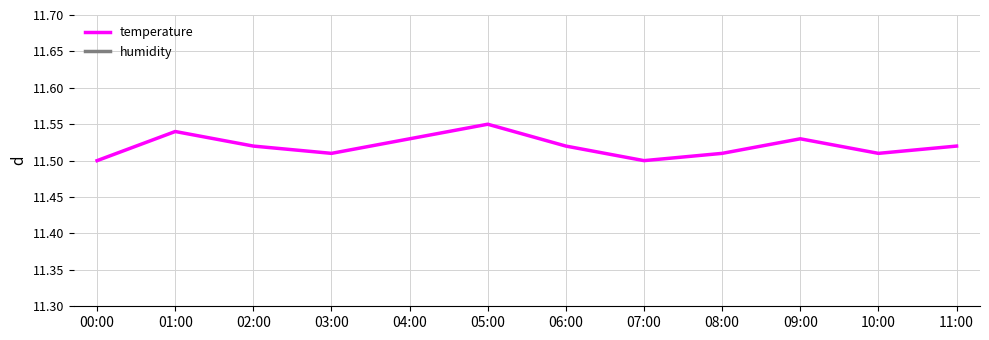

Does the chart have visible grid lines?

Yes